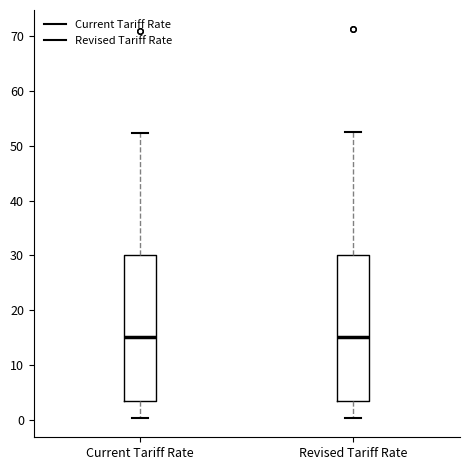

Where does the upper whisker of the box for Current Tariff Rate end on the y-axis? The values are not printed on the chart, so give them approximately, as read against the axis.

52